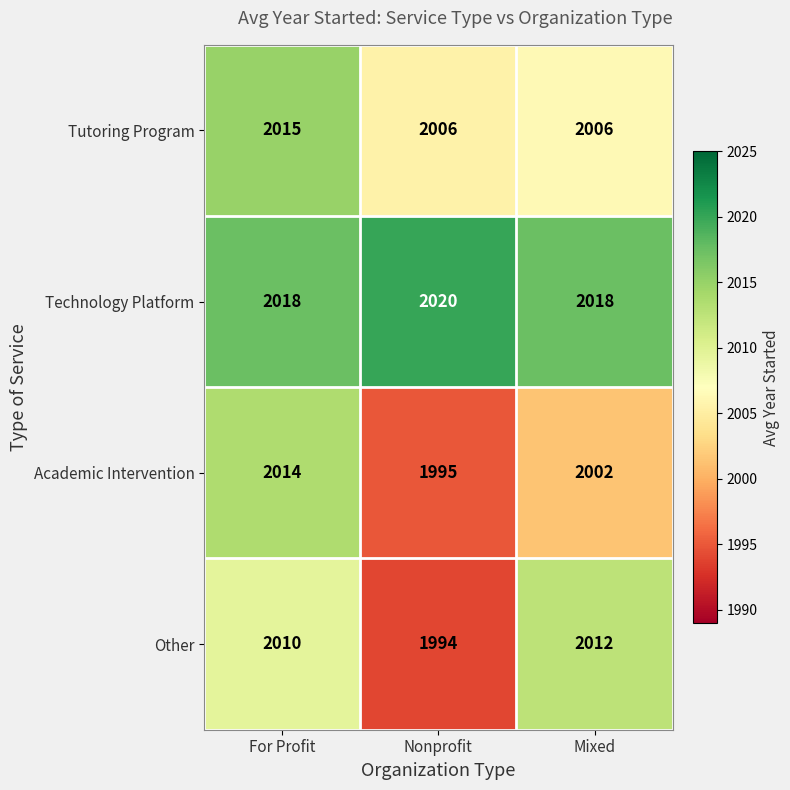

Is it true that Tutoring Program equals 2809 at Nonprofit?

False